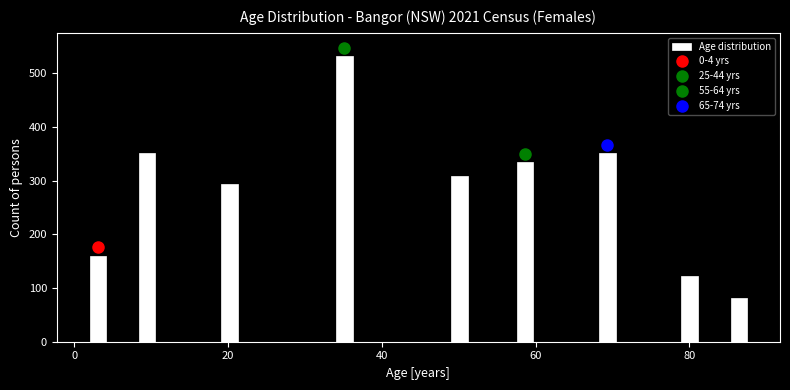

Around what value on the x-axis is the tallest bar? Give the approximate position of its centre, as read against the axis.

36